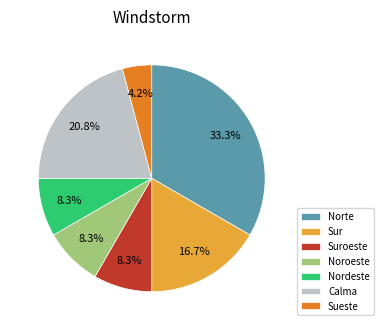

Approximately how many times larger is the value at Noroeste compared to Suroeste?

1.0